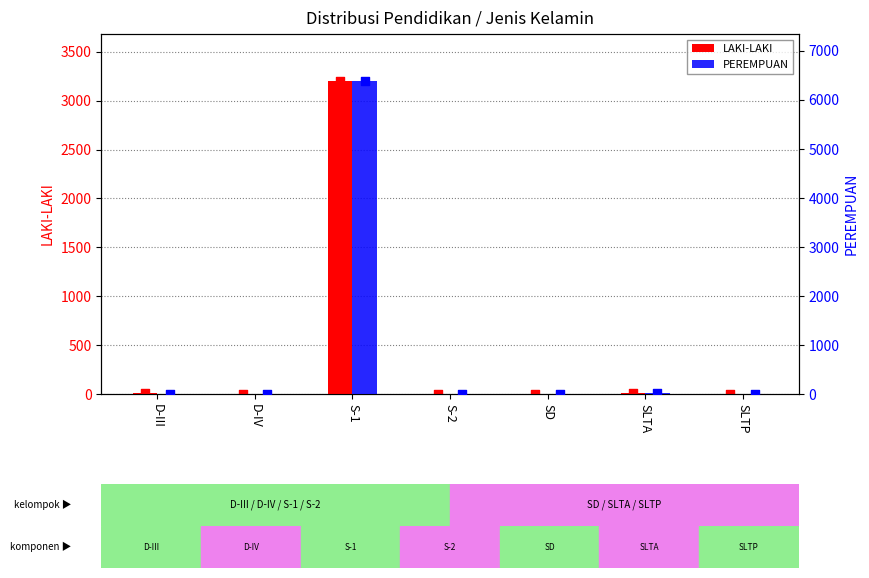

Is the value of LAKI-LAKI at D-IV greater than the value of PEREMPUAN at S-2?

Yes